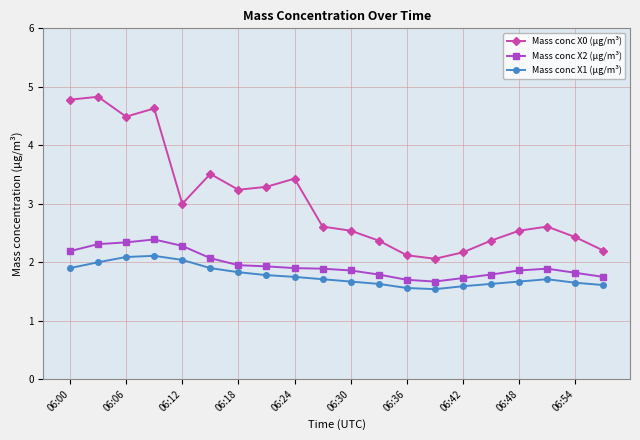

List the series in order of their peak value, highest first.

Mass conc X0 (μg/m³), Mass conc X2 (μg/m³), Mass conc X1 (μg/m³)